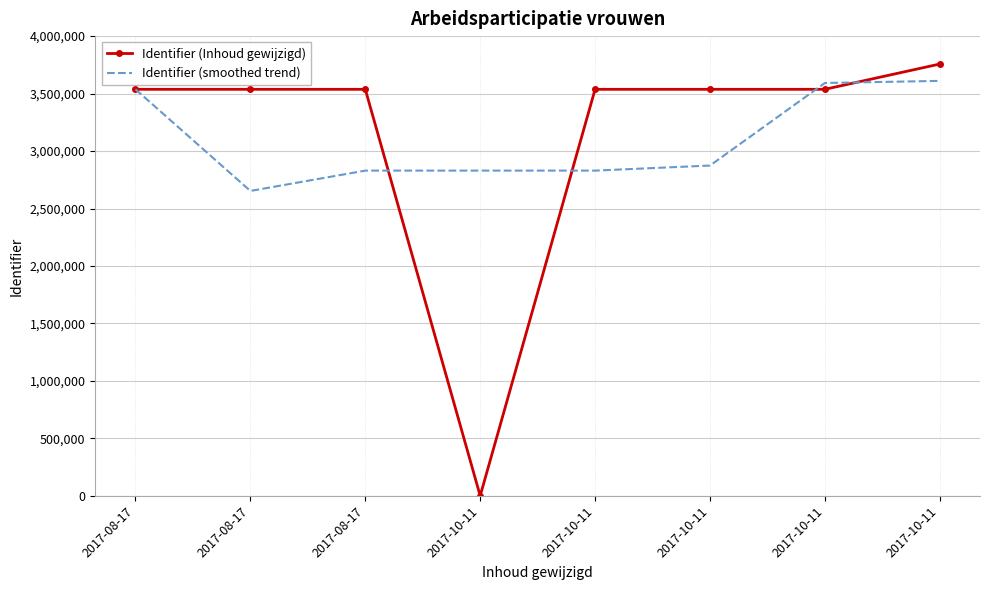

List the series in order of their overall mean, highest first.

Identifier (Inhoud gewijzigd), Identifier (smoothed trend)